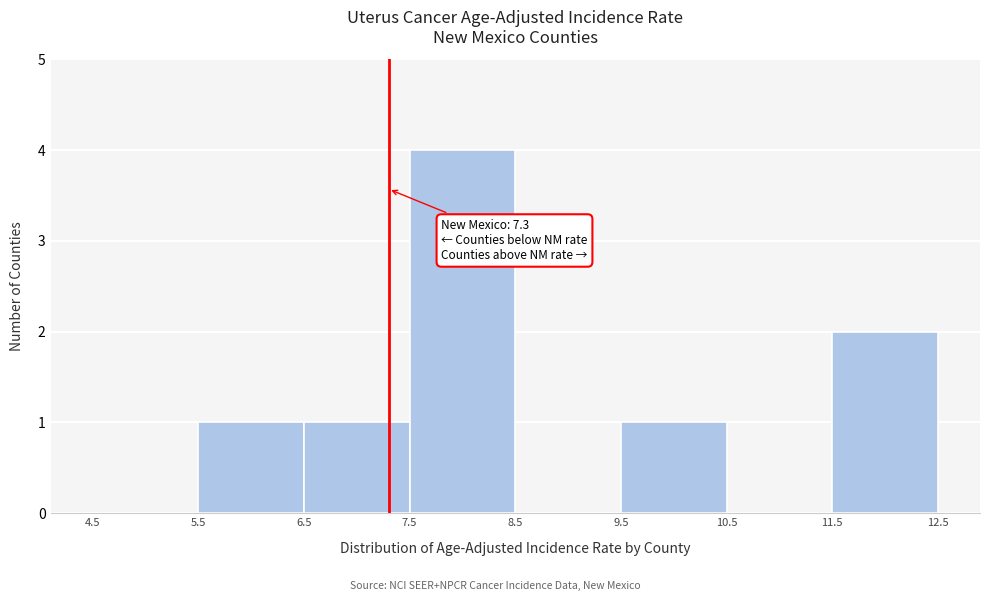

Which range on the x-axis has the tallest bar?

7.5 to 8.5